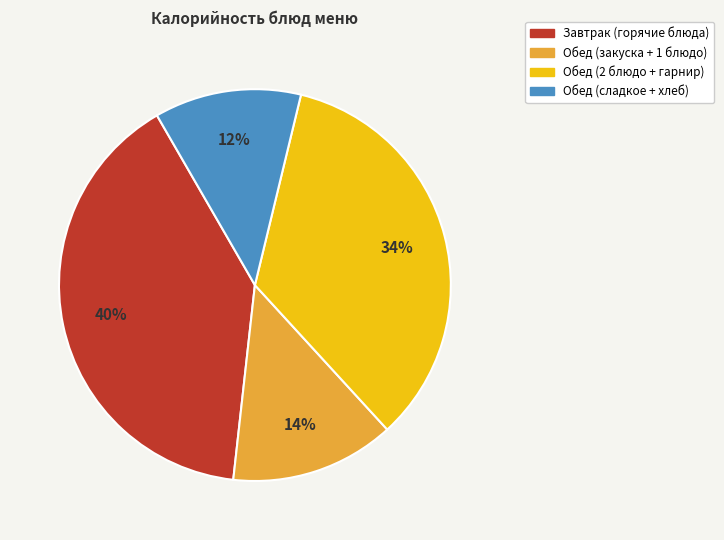

Does any single category account for the majority?

No